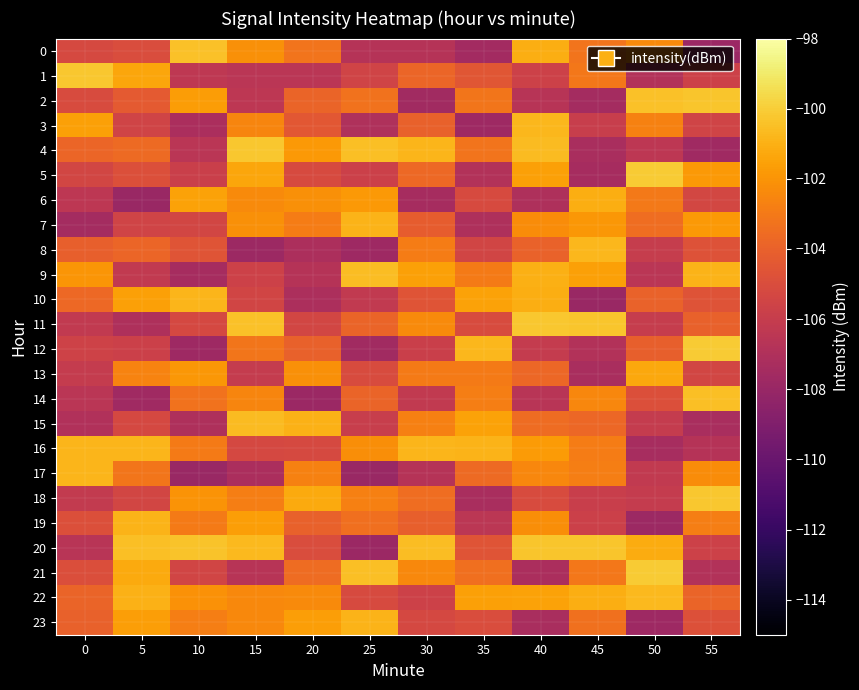

Reading left to right, what are all the values shown in this chart?

0: 0=-105.2	5=-105.0	10=-100.4	15=-102.1	20=-103.2	25=-106.8	30=-106.8	35=-107.5	40=-101.1	45=-103.2	50=-102.3	55=-107.8
1: 0=-100.2	5=-101.3	10=-106.3	15=-106.5	20=-106.5	25=-105.6	30=-103.8	35=-104.5	40=-105.7	45=-103.1	50=-106.9	55=-105.7
2: 0=-105.1	5=-104.4	10=-101.7	15=-106.4	20=-103.9	25=-103.3	30=-107.6	35=-103.1	40=-106.6	45=-107.5	50=-100.4	55=-100.3
3: 0=-101.5	5=-105.6	10=-107.2	15=-102.5	20=-104.5	25=-107.0	30=-104.0	35=-107.7	40=-100.7	45=-105.9	50=-102.7	55=-105.5
4: 0=-103.8	5=-103.6	10=-106.5	15=-100.2	20=-101.8	25=-100.5	30=-100.8	35=-103.2	40=-100.6	45=-107.3	50=-106.4	55=-107.6
5: 0=-105.4	5=-104.9	10=-105.8	15=-101.4	20=-105.1	25=-105.8	30=-103.7	35=-106.9	40=-101.6	45=-107.4	50=-100.1	55=-101.8
6: 0=-106.4	5=-108.0	10=-101.5	15=-102.3	20=-102.2	25=-101.8	30=-107.4	35=-105.1	40=-107.1	45=-101.1	50=-103.0	55=-105.4
7: 0=-107.5	5=-105.5	10=-105.4	15=-102.2	20=-102.9	25=-100.9	30=-104.2	35=-107.0	40=-102.3	45=-101.9	50=-103.5	55=-101.8
8: 0=-104.0	5=-103.8	10=-104.6	15=-107.8	20=-107.1	25=-107.7	30=-102.9	35=-105.5	40=-103.9	45=-100.7	50=-106.0	55=-104.7
9: 0=-102.0	5=-106.2	10=-107.4	15=-105.7	20=-106.7	25=-100.6	30=-101.5	35=-102.9	40=-101.0	45=-101.6	50=-106.5	55=-100.9
10: 0=-103.7	5=-101.5	10=-100.8	15=-105.5	20=-107.1	25=-106.2	30=-104.6	35=-101.5	40=-101.1	45=-107.9	50=-103.9	55=-104.7
11: 0=-106.2	5=-107.0	10=-105.3	15=-100.5	20=-105.4	25=-103.8	30=-102.4	35=-105.1	40=-100.2	45=-100.3	50=-106.0	55=-104.0
12: 0=-105.6	5=-105.7	10=-107.7	15=-103.1	20=-104.0	25=-107.6	30=-105.8	35=-100.7	40=-106.1	45=-106.8	50=-104.1	55=-100.1
13: 0=-106.1	5=-102.6	10=-101.9	15=-106.1	20=-102.2	25=-105.1	30=-102.9	35=-102.9	40=-103.7	45=-107.3	50=-101.3	55=-105.4
14: 0=-106.5	5=-107.7	10=-103.3	15=-102.6	20=-107.9	25=-103.9	30=-106.2	35=-102.8	40=-106.6	45=-102.5	50=-104.9	55=-100.5
15: 0=-106.9	5=-105.3	10=-107.1	15=-100.6	20=-101.0	25=-105.9	30=-102.7	35=-101.5	40=-103.6	45=-103.8	50=-106.1	55=-107.3
16: 0=-100.8	5=-100.8	10=-102.9	15=-105.3	20=-105.2	25=-102.2	30=-100.8	35=-100.9	40=-101.8	45=-102.9	50=-107.3	55=-106.7
17: 0=-100.8	5=-103.1	10=-107.9	15=-107.2	20=-102.7	25=-108.0	30=-106.7	35=-103.6	40=-102.5	45=-102.8	50=-106.2	55=-102.3
18: 0=-106.1	5=-105.4	10=-102.0	15=-102.8	20=-101.2	25=-102.7	30=-103.5	35=-107.3	40=-105.1	45=-105.9	50=-106.0	55=-100.2
19: 0=-104.9	5=-100.9	10=-103.0	15=-101.6	20=-104.0	25=-103.4	30=-104.1	35=-106.4	40=-102.2	45=-105.8	50=-107.8	55=-102.8
20: 0=-106.6	5=-100.5	10=-100.4	15=-100.7	20=-105.0	25=-107.9	30=-100.6	35=-104.6	40=-100.3	45=-100.3	50=-101.2	55=-105.6
21: 0=-104.9	5=-101.2	10=-105.5	15=-106.6	20=-103.5	25=-100.5	30=-102.4	35=-103.4	40=-107.2	45=-103.1	50=-100.1	55=-106.9
22: 0=-103.9	5=-101.0	10=-102.1	15=-102.4	20=-102.4	25=-105.1	30=-105.7	35=-101.5	40=-101.5	45=-101.1	50=-100.7	55=-103.9
23: 0=-104.0	5=-101.6	10=-102.8	15=-102.4	20=-101.6	25=-100.9	30=-105.3	35=-105.0	40=-107.2	45=-103.4	50=-107.7	55=-104.8